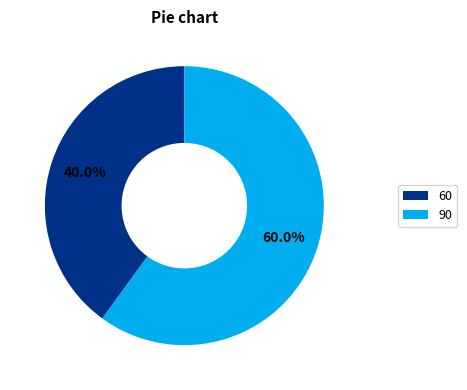

True or false: 60 accounts for 40% of the total.

True